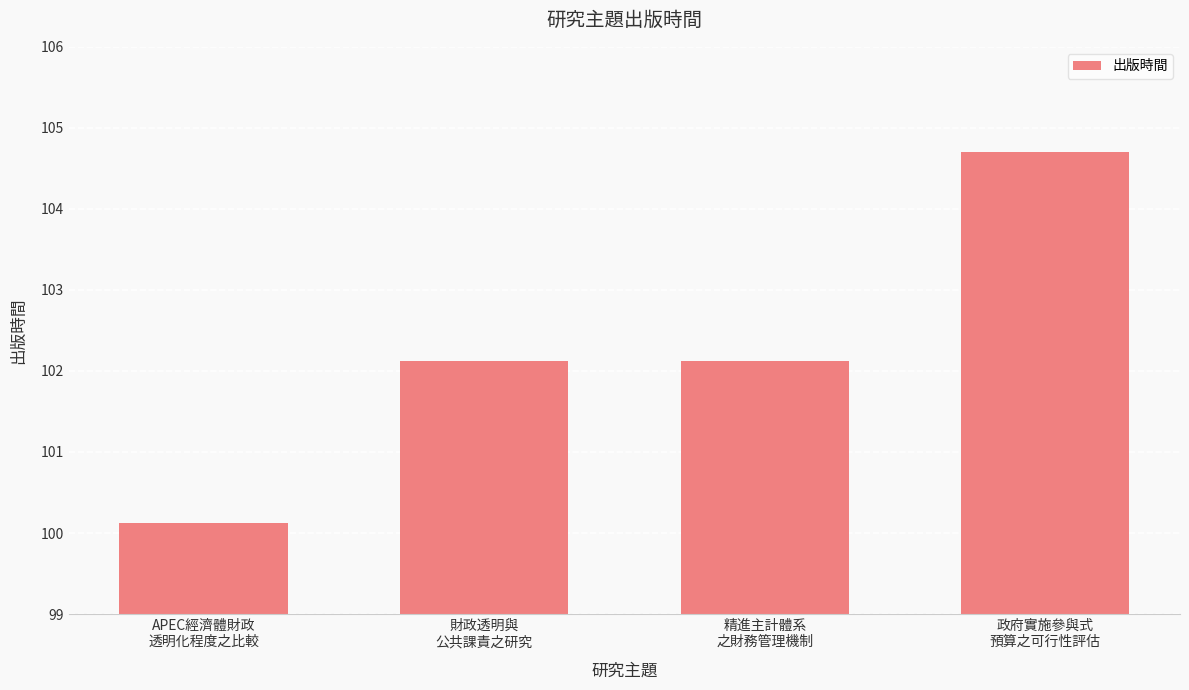

What is the smallest value displayed?

100.1